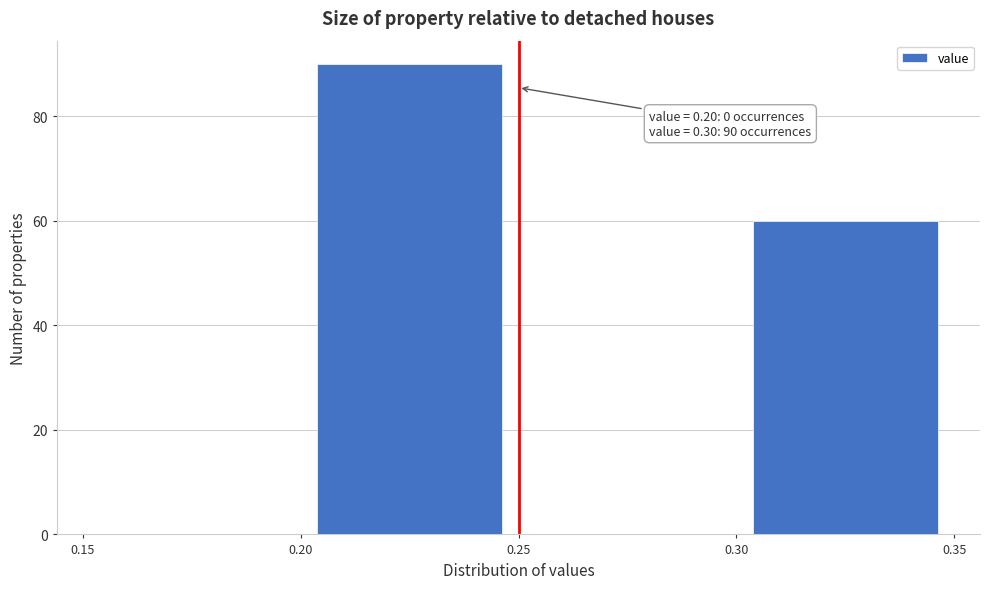

Over which range of the x-axis is the bar tallest?

0.20 to 0.25